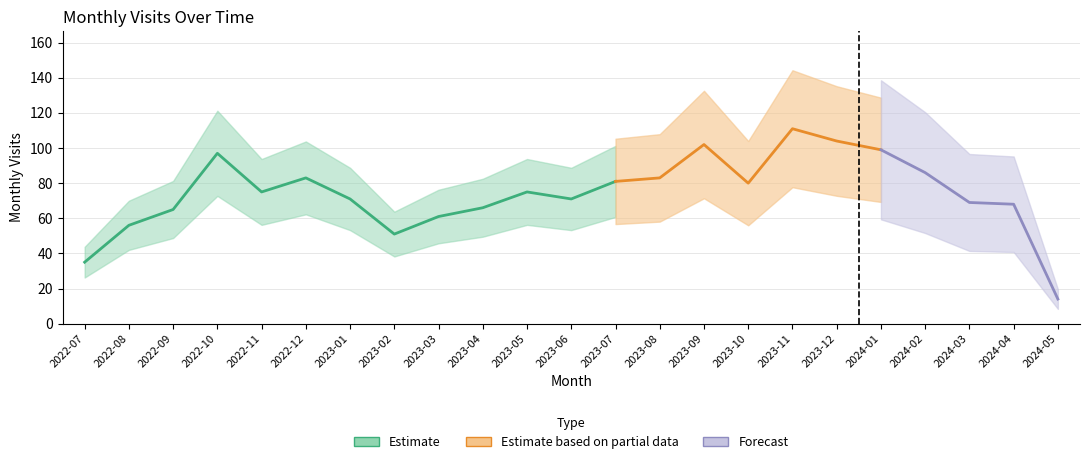

What is the average value?

74